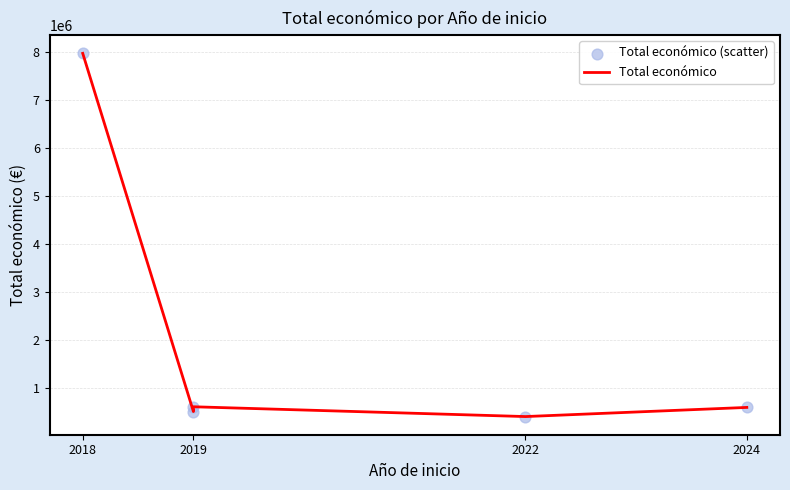

Which series has the widest spread of Y values?

Total económico